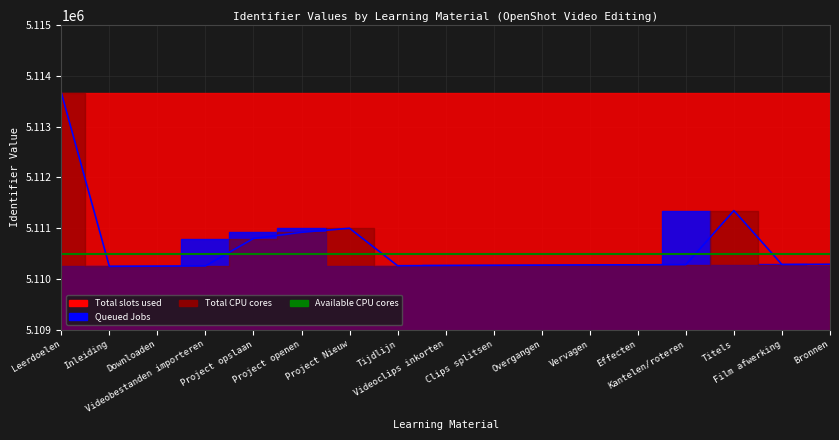

True or false: Available CPU cores has more than 1 points higher than both neighbors.

False